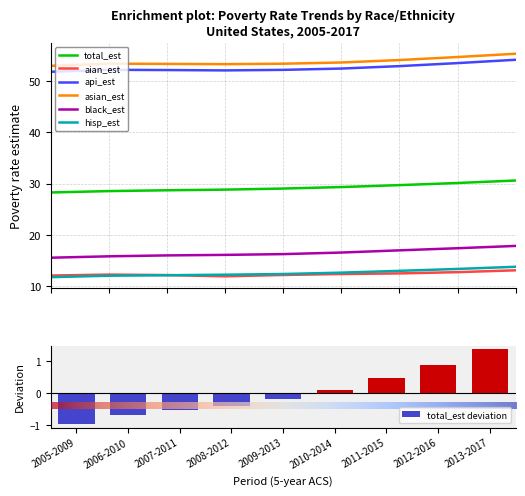

Rank the categories by hisp_est value from lowest to highest.

2005-2009, 2006-2010, 2007-2011, 2008-2012, 2009-2013, 2010-2014, 2011-2015, 2012-2016, 2013-2017